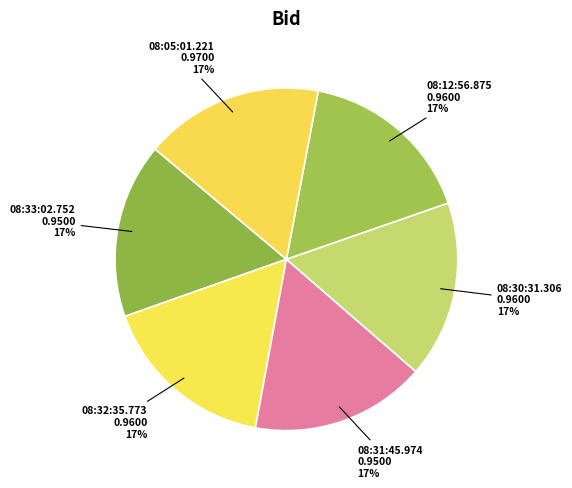

To the nearest percent, what is the average slice percentage?

17%